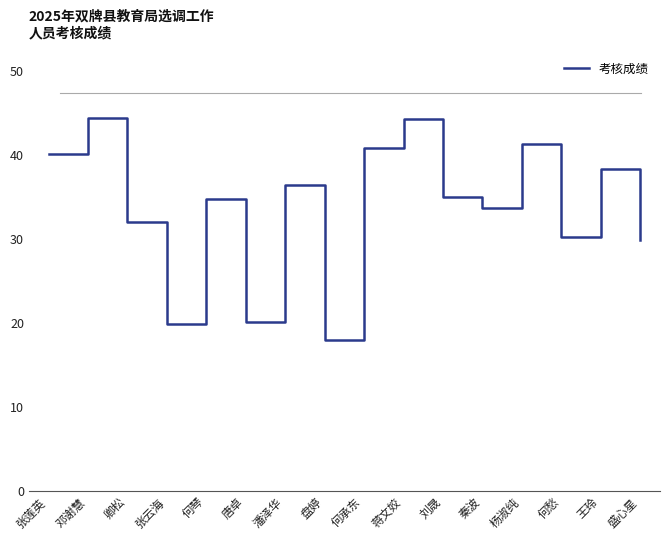

The value at 何愁 is 51.0. True or false?

False